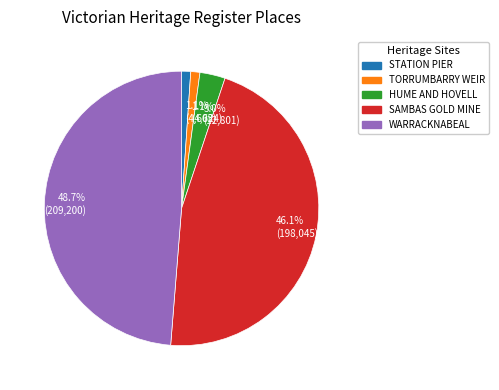

Is there a majority slice in this chart?

No